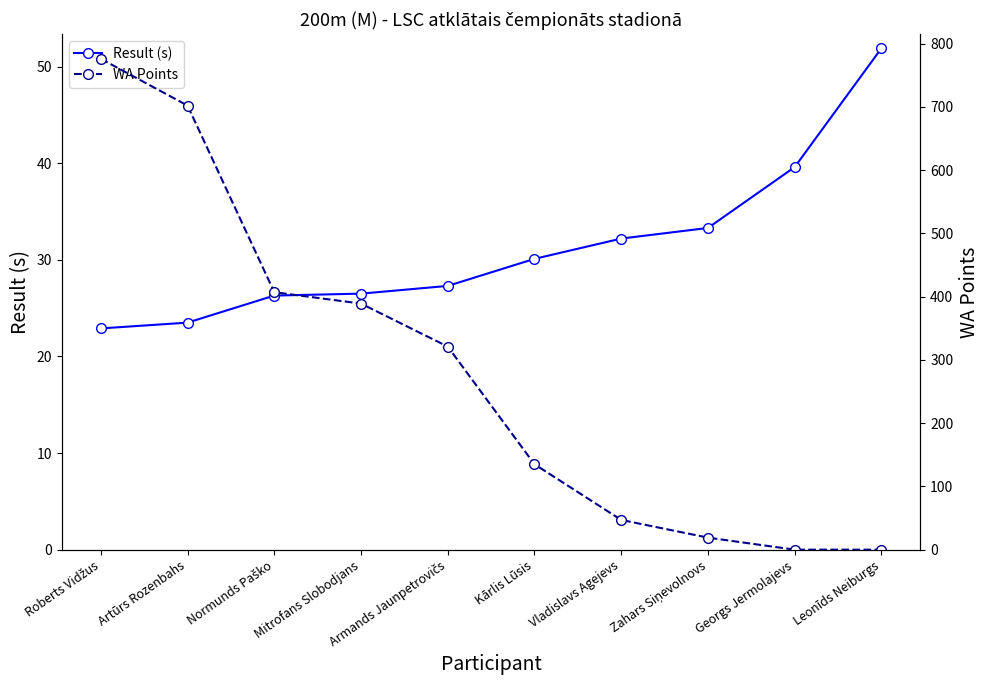

How many lines are shown in the chart?

2